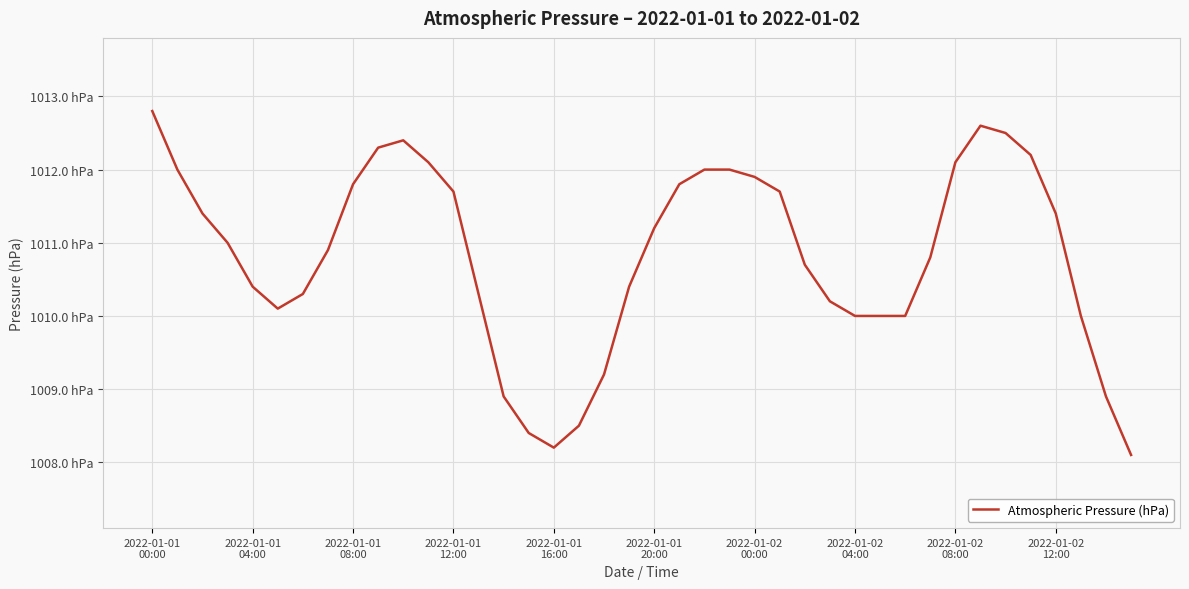

Which label corresponds to the largest value in the chart?

2022-01-01
00:00